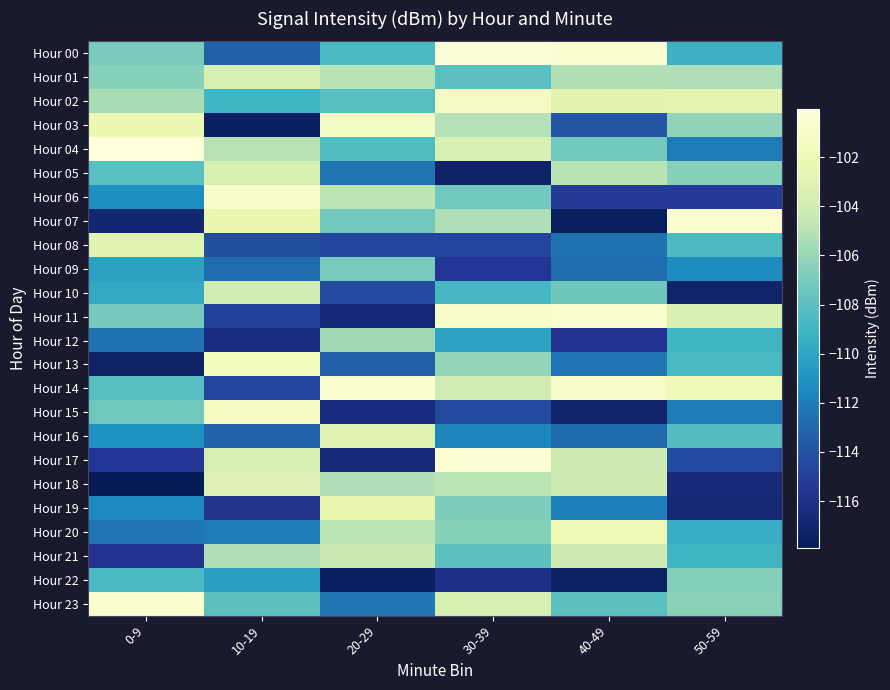

Reading left to right, what are all the values shown in this chart?

Hour 00: 0-9=-106.9	10-19=-113.3	20-29=-108.7	30-39=-100.3	40-49=-100.6	50-59=-109.2
Hour 01: 0-9=-106.5	10-19=-103.5	20-29=-105.0	30-39=-108.0	40-49=-105.2	50-59=-105.2
Hour 02: 0-9=-105.5	10-19=-109.0	20-29=-108.2	30-39=-101.3	40-49=-102.9	50-59=-102.8
Hour 03: 0-9=-102.2	10-19=-117.5	20-29=-101.2	30-39=-105.1	40-49=-113.8	50-59=-106.2
Hour 04: 0-9=-100.1	10-19=-105.1	20-29=-108.3	30-39=-103.6	40-49=-107.2	50-59=-112.1
Hour 05: 0-9=-108.1	10-19=-103.6	20-29=-112.4	30-39=-117.3	40-49=-105.0	50-59=-106.5
Hour 06: 0-9=-111.3	10-19=-100.9	20-29=-104.8	30-39=-107.2	40-49=-115.2	50-59=-115.2
Hour 07: 0-9=-117.0	10-19=-102.4	20-29=-107.2	30-39=-105.3	40-49=-117.6	50-59=-100.5
Hour 08: 0-9=-103.0	10-19=-114.2	20-29=-114.7	30-39=-114.7	40-49=-112.5	50-59=-108.6
Hour 09: 0-9=-110.2	10-19=-112.8	20-29=-107.0	30-39=-115.5	40-49=-112.7	50-59=-111.4
Hour 10: 0-9=-109.8	10-19=-103.9	20-29=-114.4	30-39=-108.7	40-49=-107.3	50-59=-117.2
Hour 11: 0-9=-107.1	10-19=-114.9	20-29=-116.8	30-39=-100.9	40-49=-100.6	50-59=-103.4
Hour 12: 0-9=-112.5	10-19=-116.2	20-29=-105.7	30-39=-110.1	40-49=-115.8	50-59=-109.1
Hour 13: 0-9=-117.4	10-19=-101.6	20-29=-113.3	30-39=-106.1	40-49=-112.4	50-59=-108.6
Hour 14: 0-9=-108.2	10-19=-114.7	20-29=-100.5	30-39=-104.0	40-49=-101.1	50-59=-101.9
Hour 15: 0-9=-107.2	10-19=-101.4	20-29=-116.4	30-39=-114.5	40-49=-117.2	50-59=-112.1
Hour 16: 0-9=-111.0	10-19=-113.1	20-29=-103.1	30-39=-111.6	40-49=-112.9	50-59=-108.2
Hour 17: 0-9=-115.5	10-19=-103.6	20-29=-116.7	30-39=-100.2	40-49=-104.1	50-59=-114.4
Hour 18: 0-9=-117.9	10-19=-103.3	20-29=-105.3	30-39=-104.9	40-49=-104.1	50-59=-116.7
Hour 19: 0-9=-111.5	10-19=-115.9	20-29=-102.5	30-39=-106.8	40-49=-112.0	50-59=-116.9
Hour 20: 0-9=-112.4	10-19=-112.1	20-29=-104.9	30-39=-106.5	40-49=-102.0	50-59=-109.5
Hour 21: 0-9=-115.8	10-19=-105.2	20-29=-104.3	30-39=-107.9	40-49=-104.1	50-59=-109.1
Hour 22: 0-9=-108.6	10-19=-110.3	20-29=-117.5	30-39=-116.1	40-49=-117.4	50-59=-106.5
Hour 23: 0-9=-100.7	10-19=-108.0	20-29=-112.4	30-39=-103.5	40-49=-107.9	50-59=-106.3